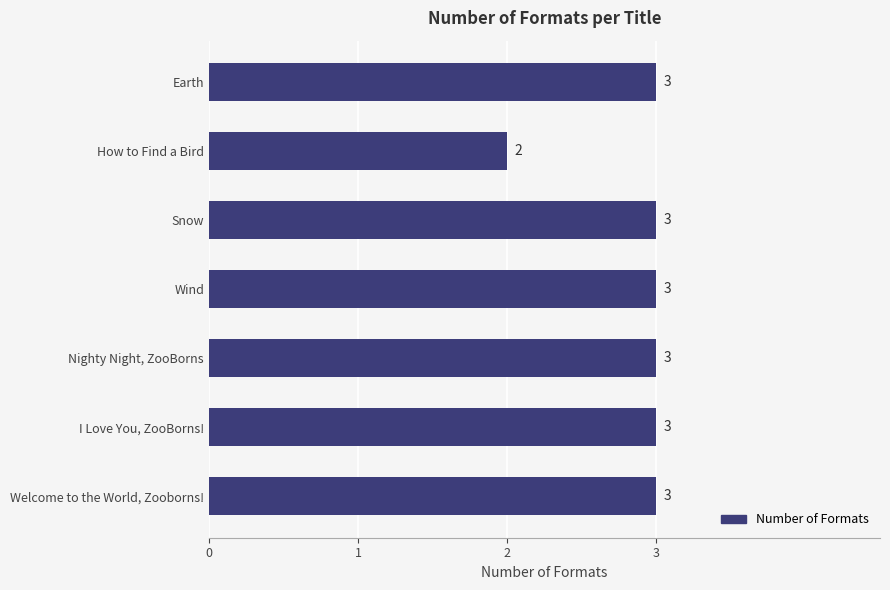

How many bars are there in total?

7